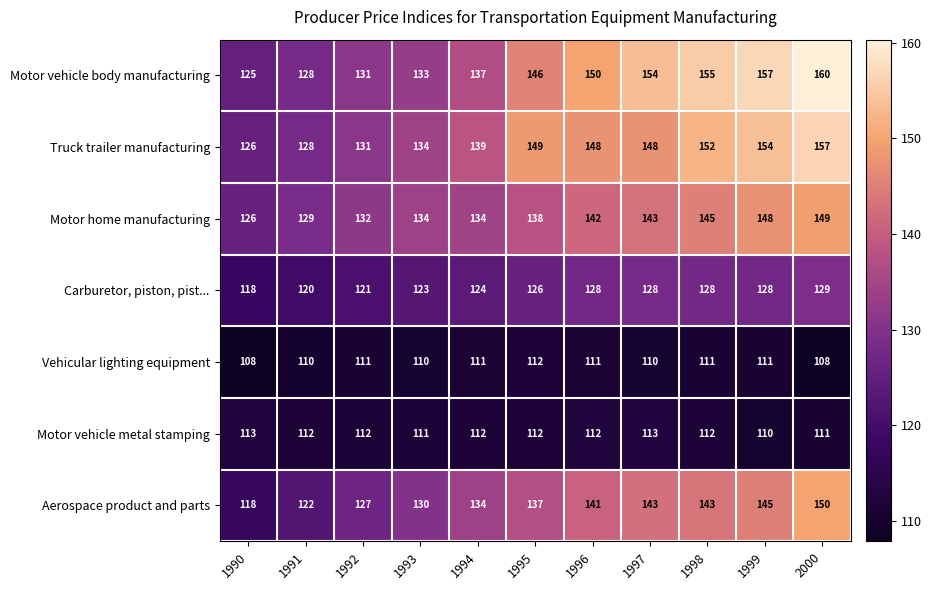

At which label does Truck trailer manufacturing first exceed 148?

1995